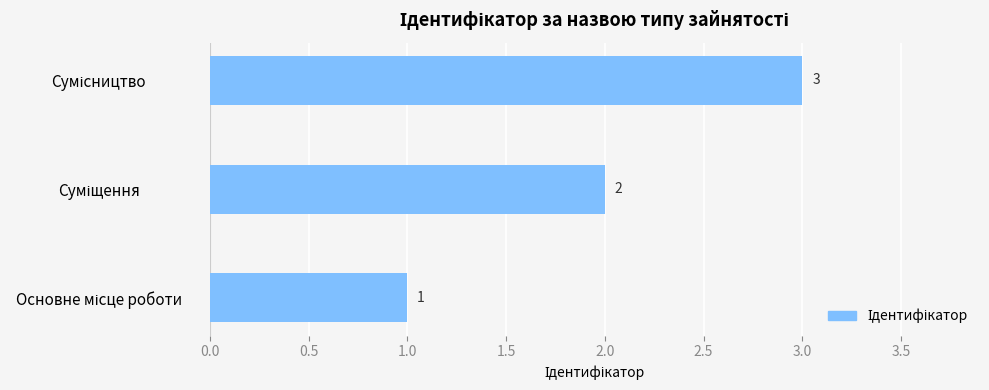

What is the sum of all values?

6